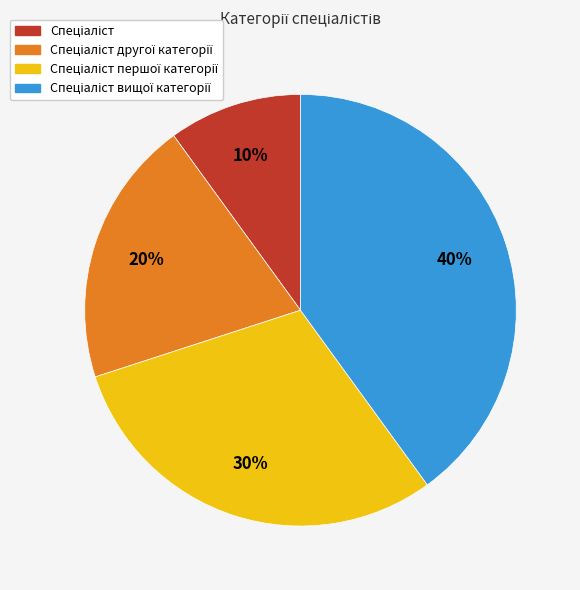

To the nearest percent, what is the difference between the largest and smallest slice percentages?

30%